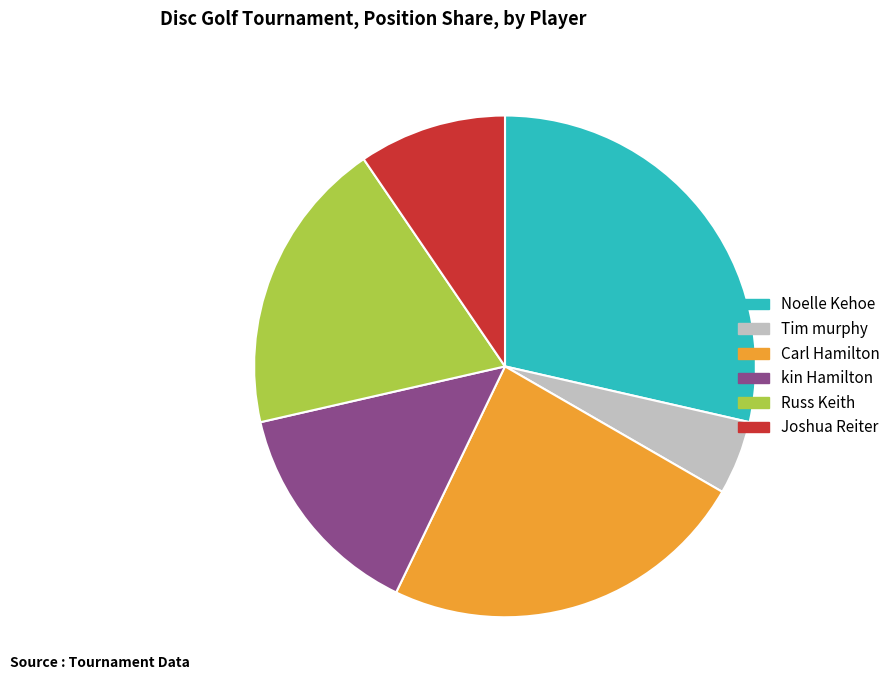

Which slice is the smallest?

Tim murphy